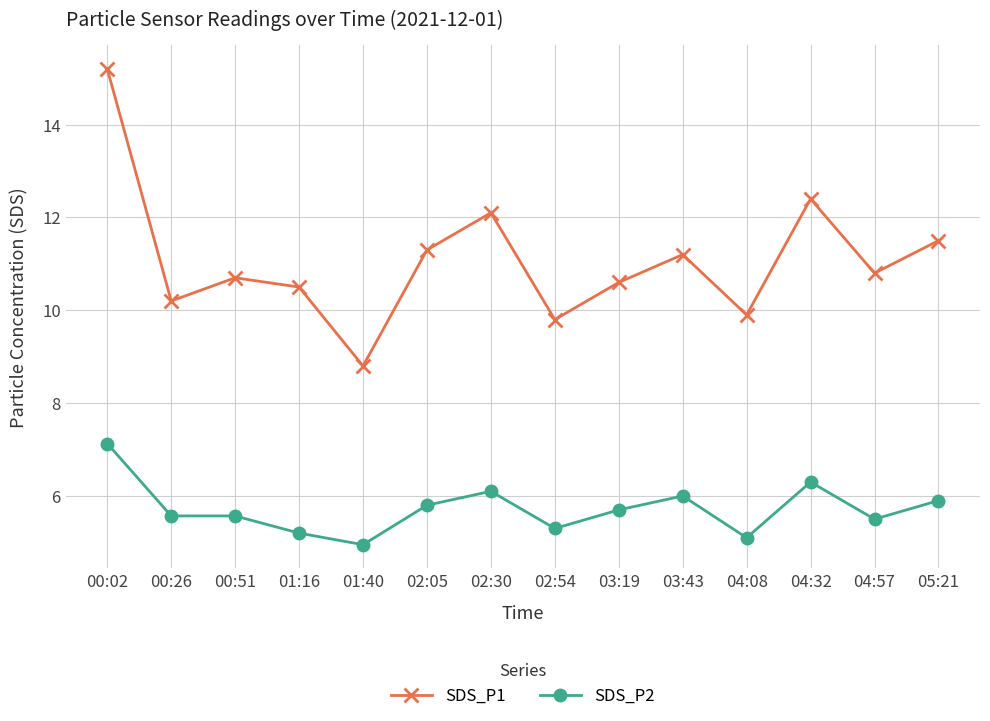

At which label is SDS_P1 closest to 12?

02:30